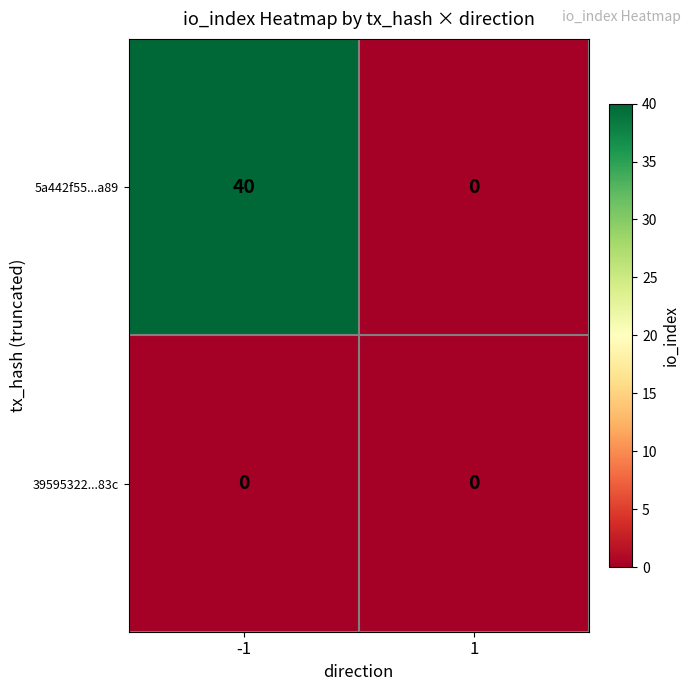

Which series has the largest total across all categories?

5a442f55...a89